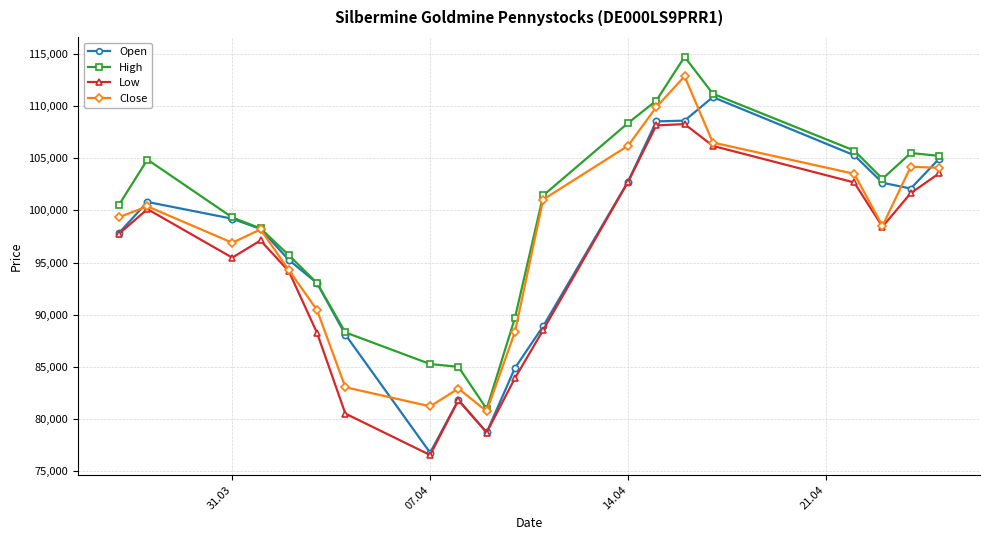

Which series has the largest total across all categories?

High